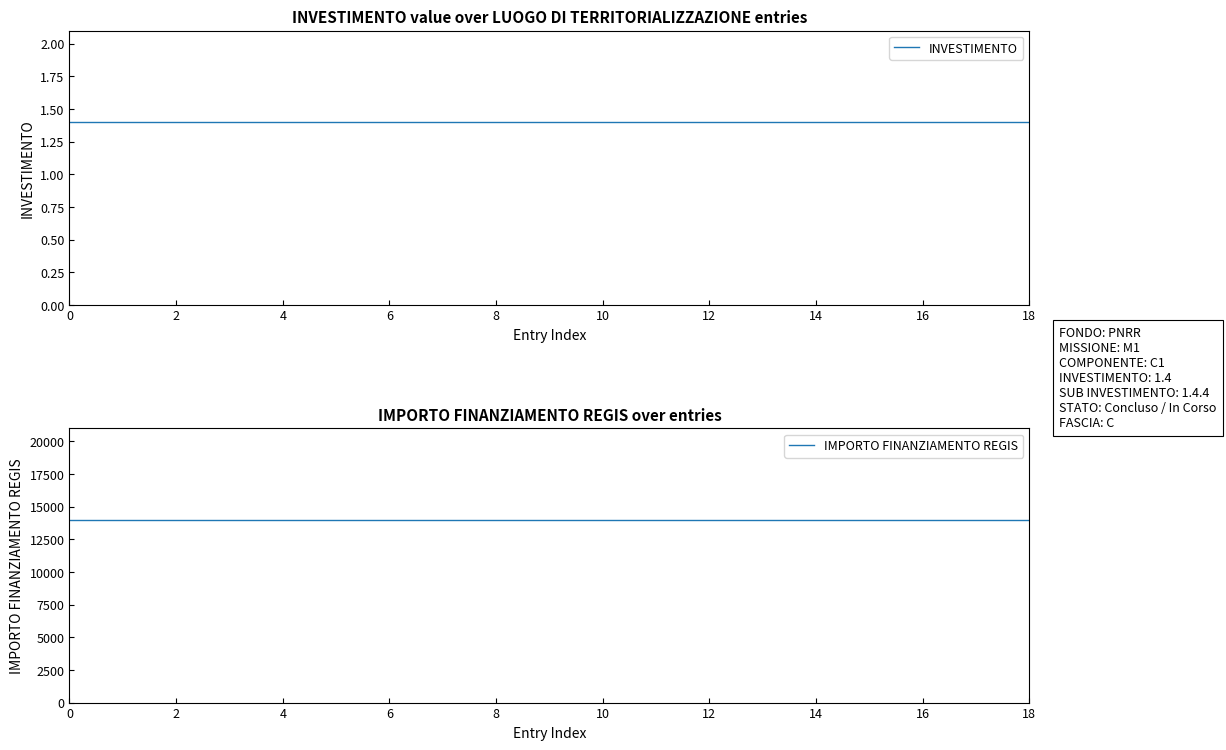

True or false: IMPORTO FINANZIAMENTO REGIS has more than 2 interior local peaks.

False